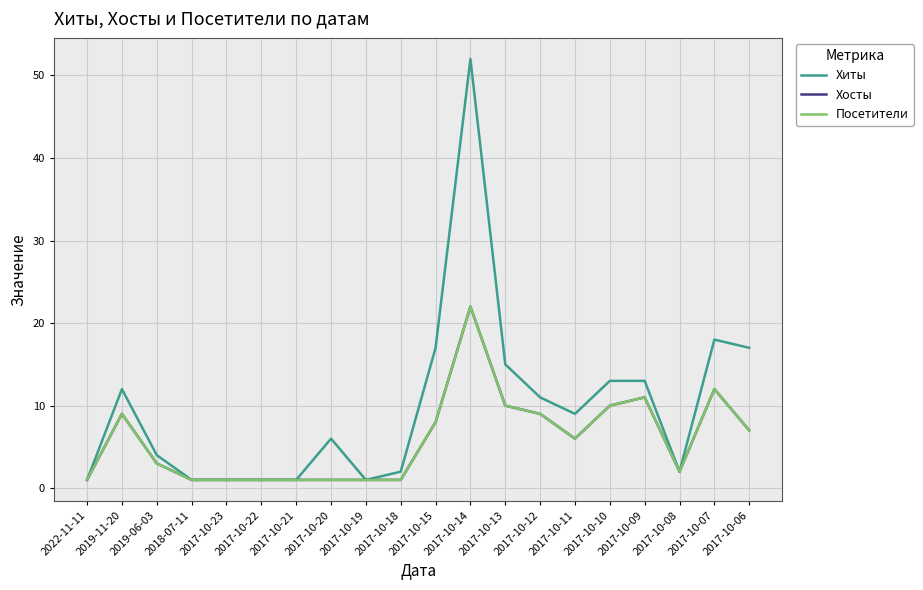

Reading right to left, transcribe all the data shown in this chart.

Хиты: 2017-10-06=17	2017-10-07=18	2017-10-08=2	2017-10-09=13	2017-10-10=13	2017-10-11=9	2017-10-12=11	2017-10-13=15	2017-10-14=52	2017-10-15=17	2017-10-18=2	2017-10-19=1	2017-10-20=6	2017-10-21=1	2017-10-22=1	2017-10-23=1	2018-07-11=1	2019-06-03=4	2019-11-20=12	2022-11-11=1
Хосты: 2017-10-06=7	2017-10-07=12	2017-10-08=2	2017-10-09=11	2017-10-10=10	2017-10-11=6	2017-10-12=9	2017-10-13=10	2017-10-14=22	2017-10-15=8	2017-10-18=1	2017-10-19=1	2017-10-20=1	2017-10-21=1	2017-10-22=1	2017-10-23=1	2018-07-11=1	2019-06-03=3	2019-11-20=9	2022-11-11=1
Посетители: 2017-10-06=7	2017-10-07=12	2017-10-08=2	2017-10-09=11	2017-10-10=10	2017-10-11=6	2017-10-12=9	2017-10-13=10	2017-10-14=22	2017-10-15=8	2017-10-18=1	2017-10-19=1	2017-10-20=1	2017-10-21=1	2017-10-22=1	2017-10-23=1	2018-07-11=1	2019-06-03=3	2019-11-20=9	2022-11-11=1